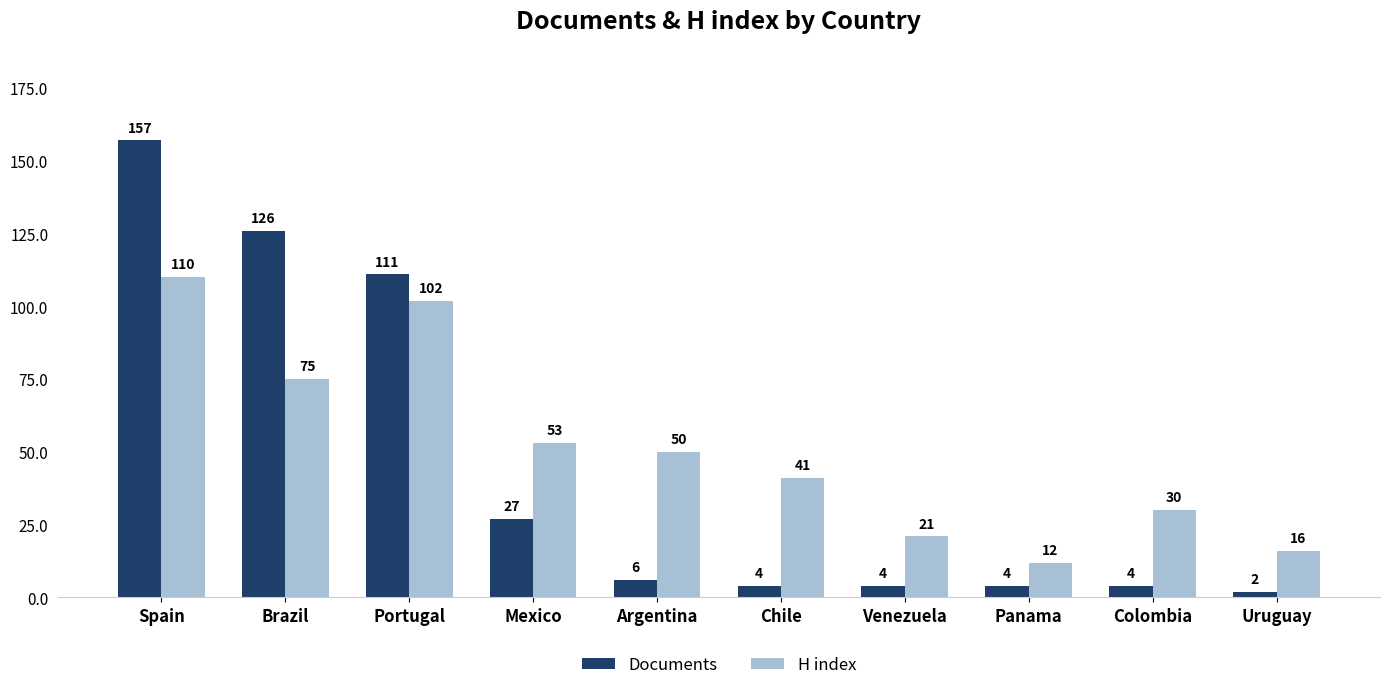

Reading left to right, what are all the values shown in this chart?

Documents: 157	126	111	27	6	4	4	4	4	2
H index: 110	75	102	53	50	41	21	12	30	16